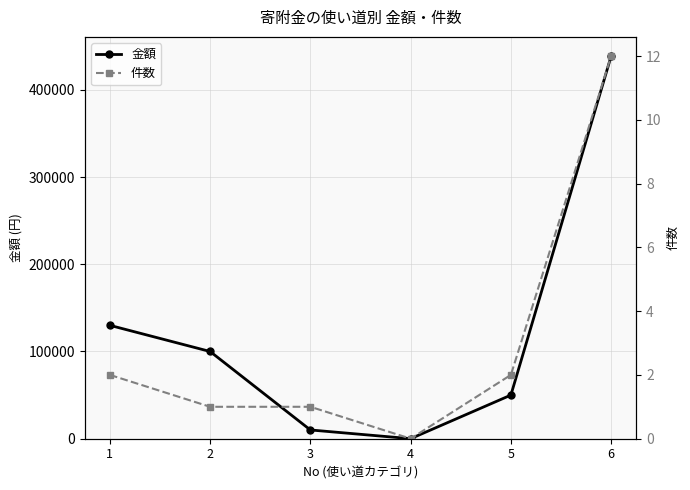

List the series in order of their overall mean, highest first.

金額, 件数